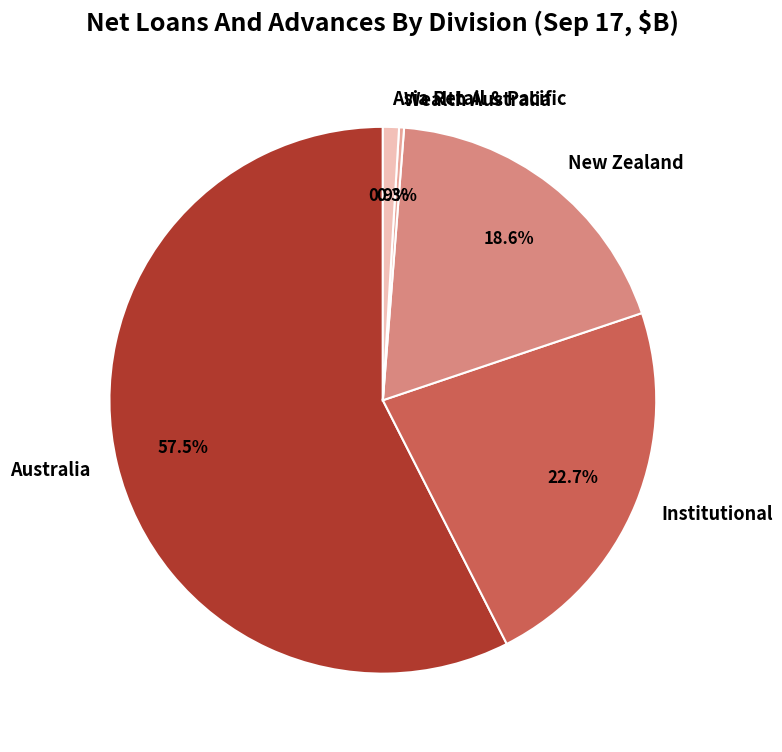

True or false: Asia Retail & Pacific accounts for 1% of the total.

True